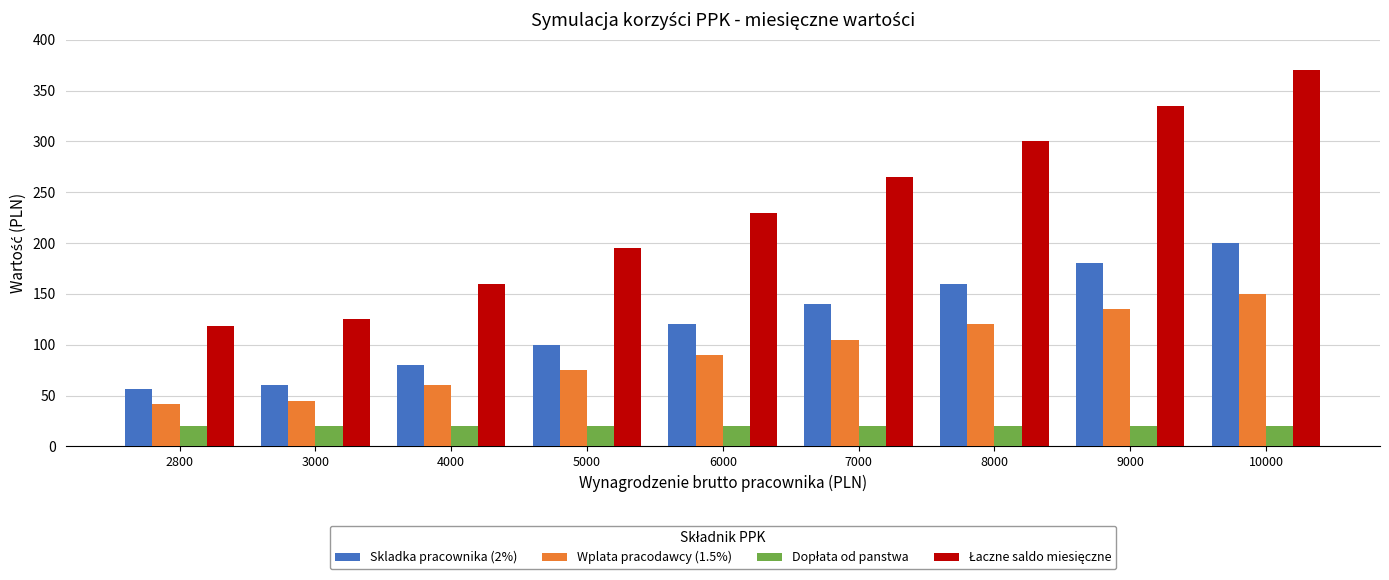

What is the spread (max minus min) of values at 8000?

280